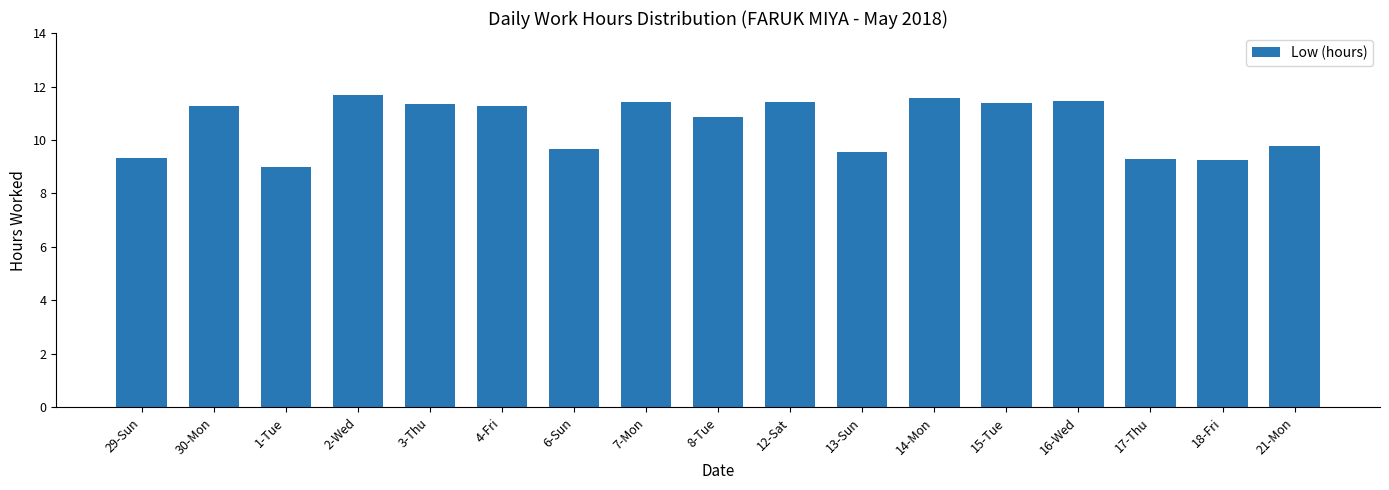

What is the maximum value shown in the chart?

11.7